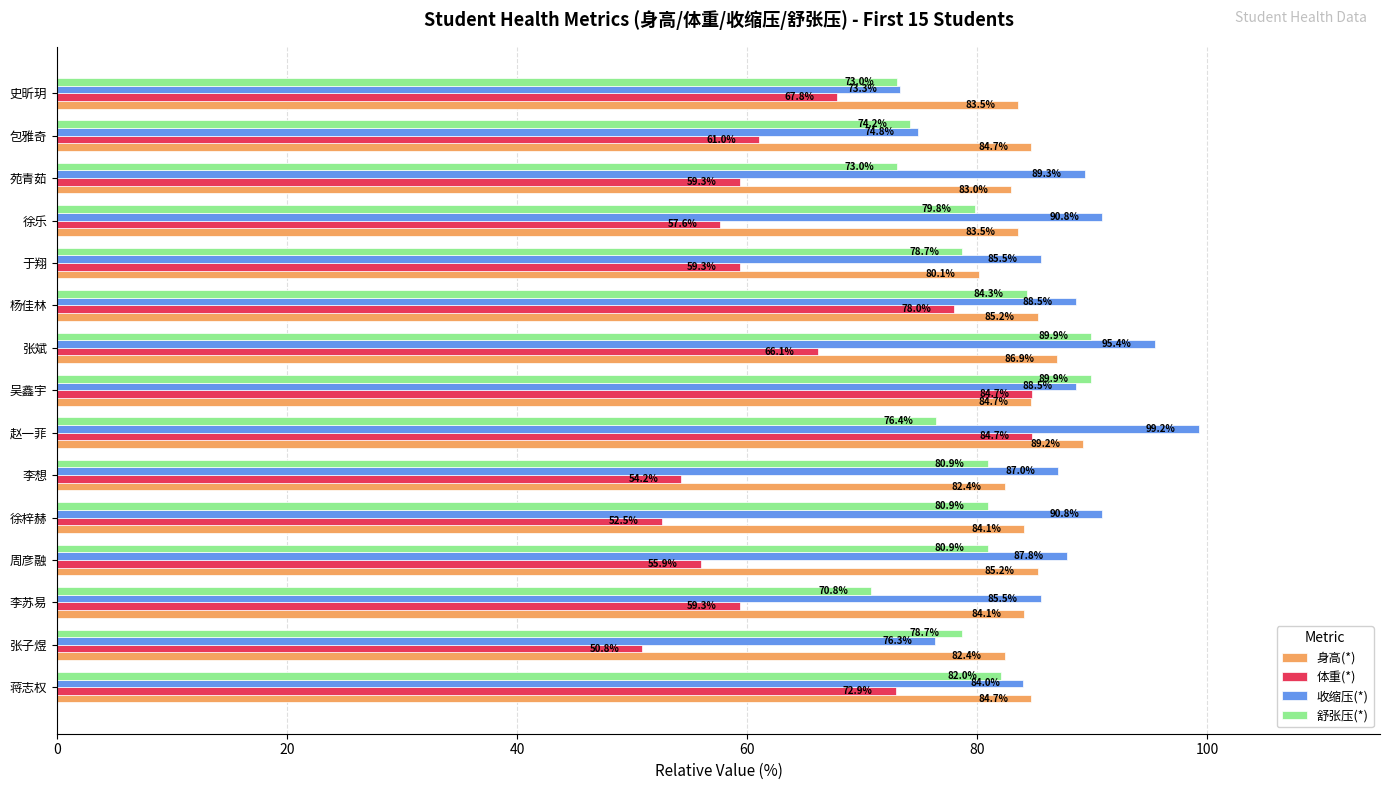

What are all the series names shown in the legend?

身高(*), 体重(*), 收缩压(*), 舒张压(*)